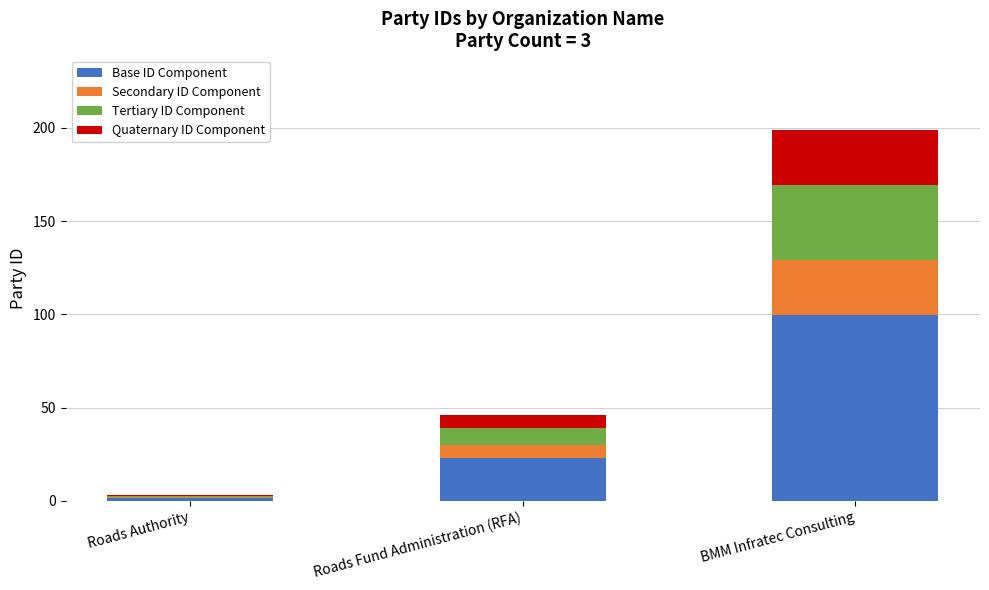

How many series are shown in this chart?

4